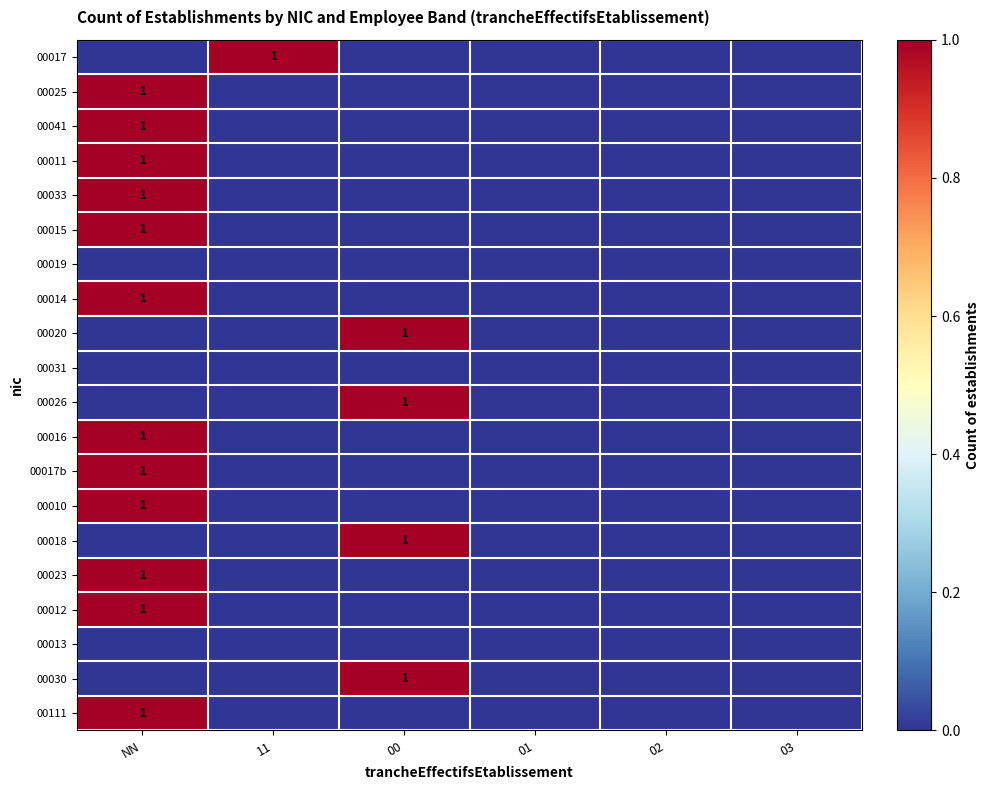

At which category is the sum across all series the highest?

NN